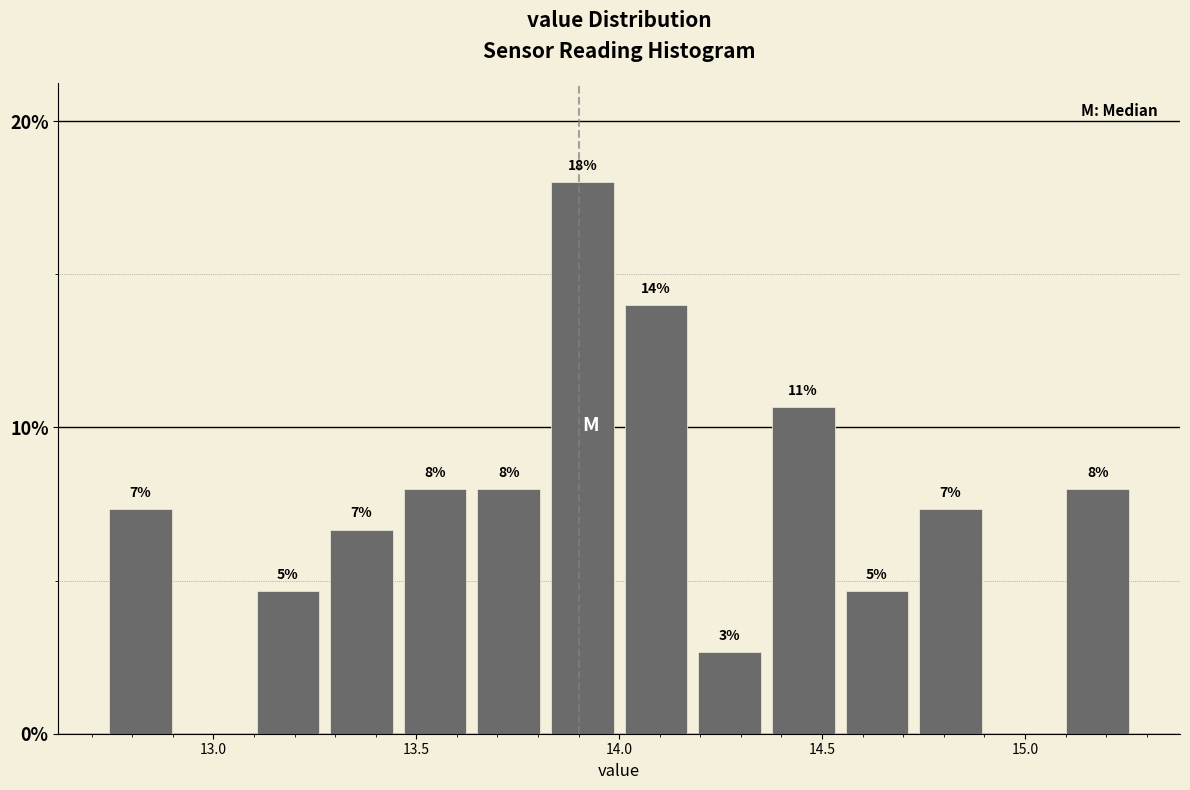

Around what value on the x-axis is the tallest bar? Give the approximate position of its centre, as read against the axis.

13.90